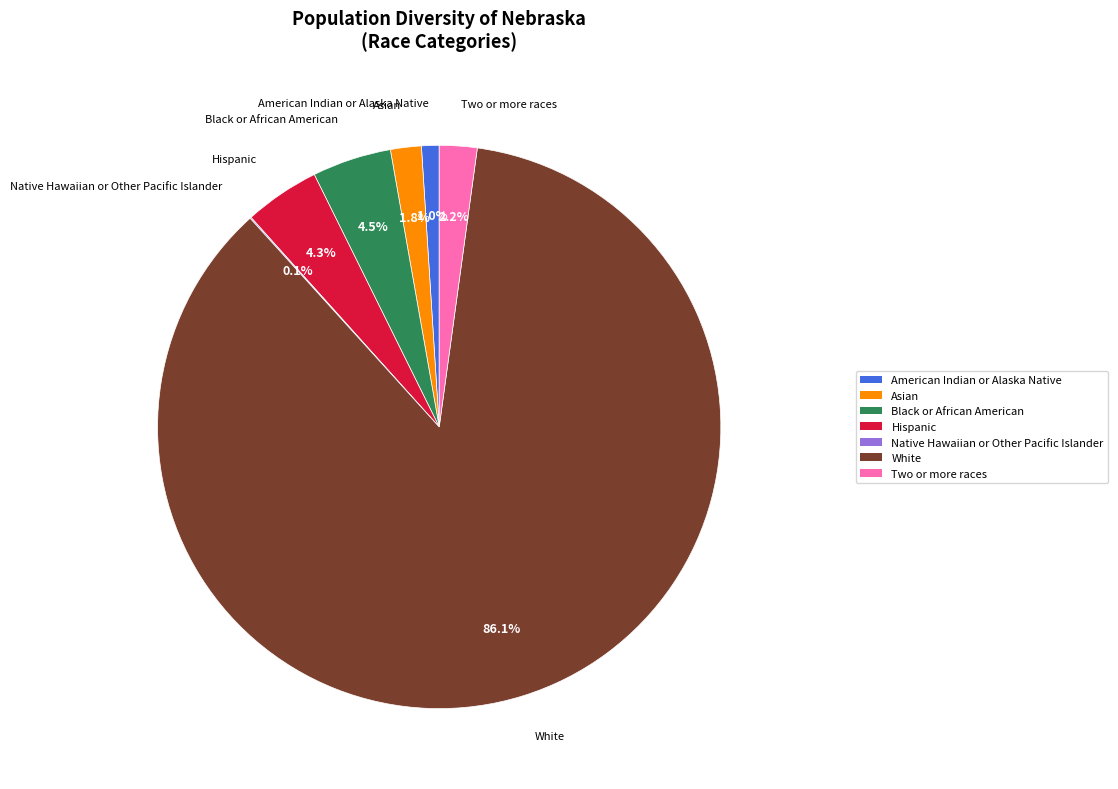

Is there any slice that represents more than half of the pie?

Yes